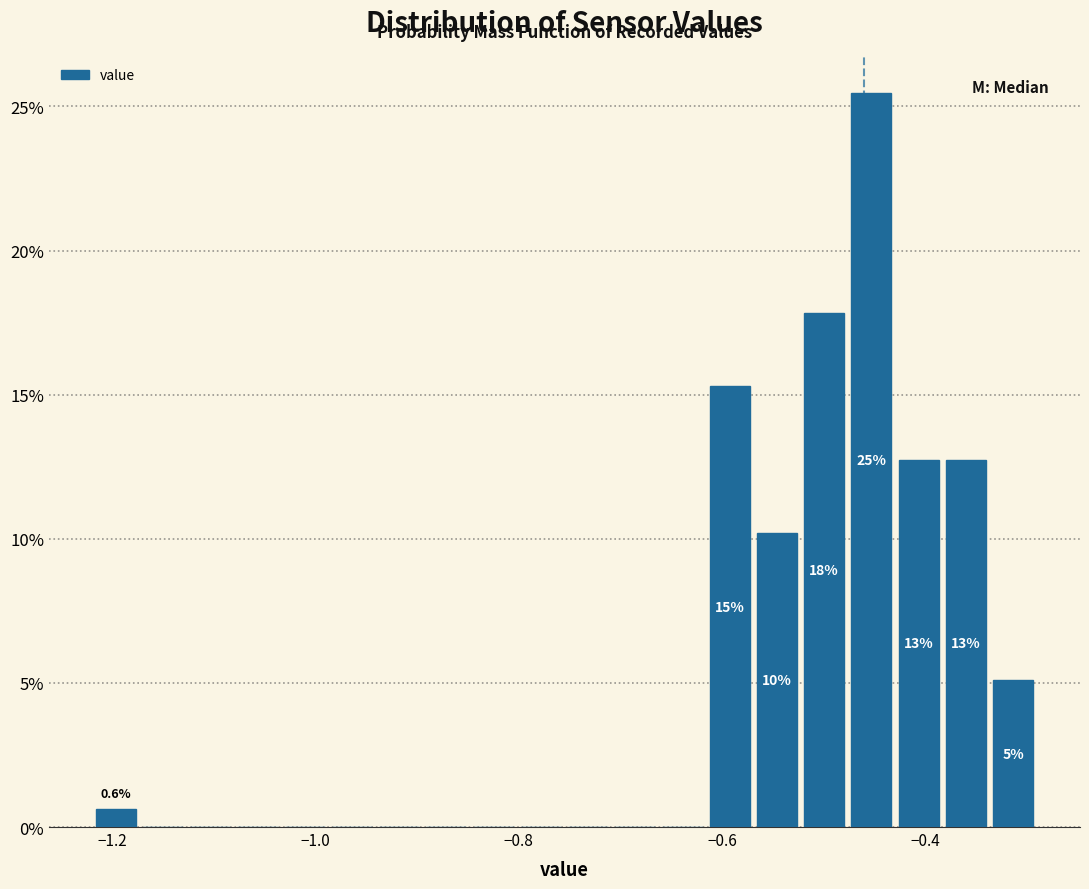

Around what value on the x-axis is the tallest bar? Give the approximate position of its centre, as read against the axis.

-0.46